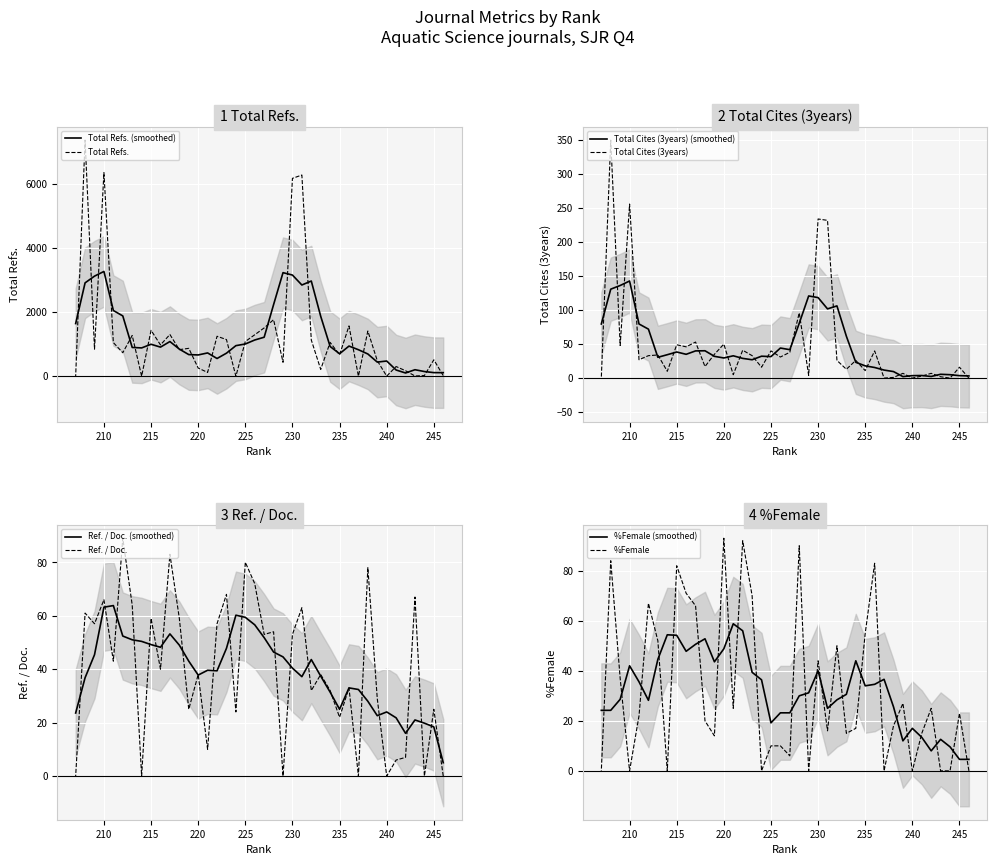

What is the sum of all Total Cites (3years) values?

1930